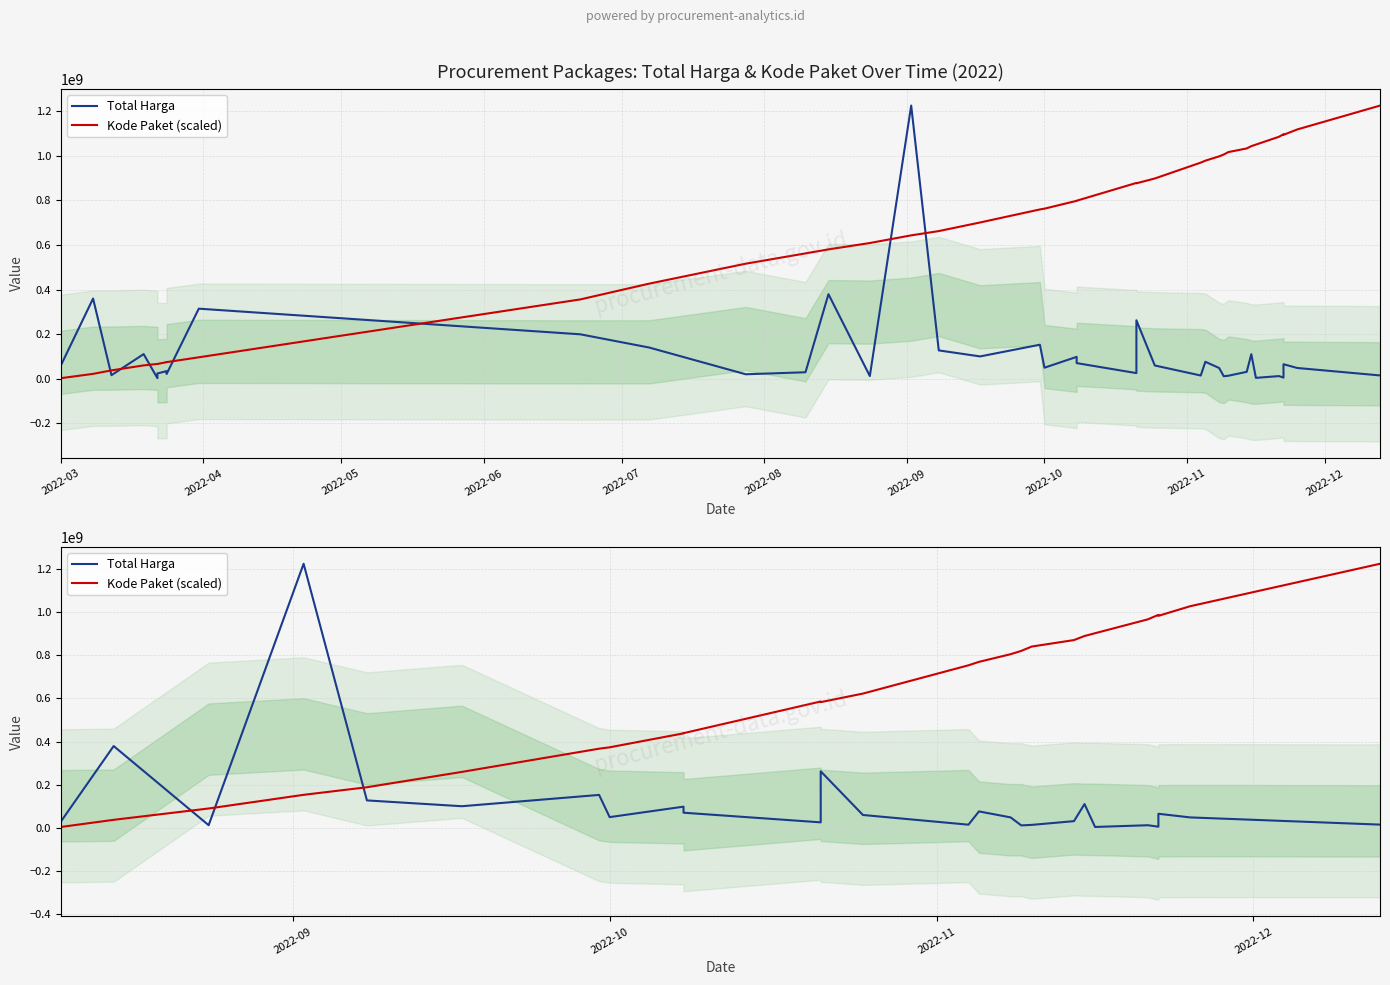

What is the label of the 8th point from the left?

2022-10